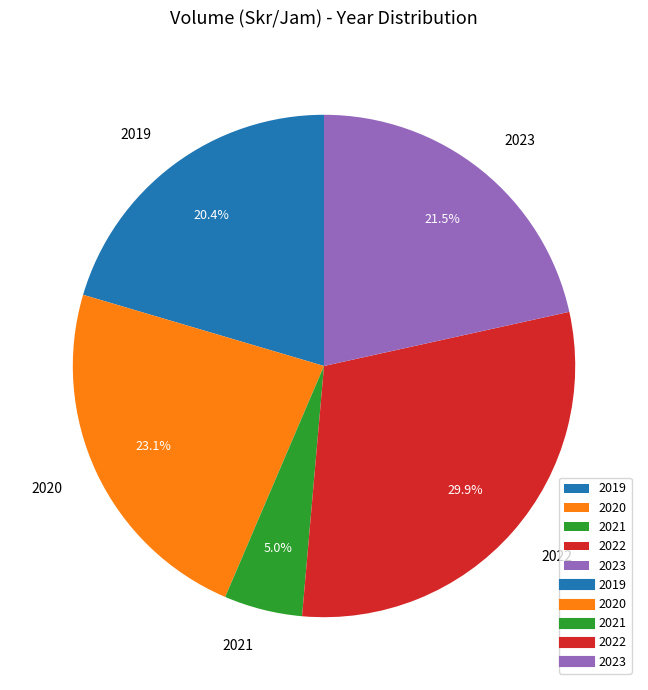

How many slices are in this pie chart?

5